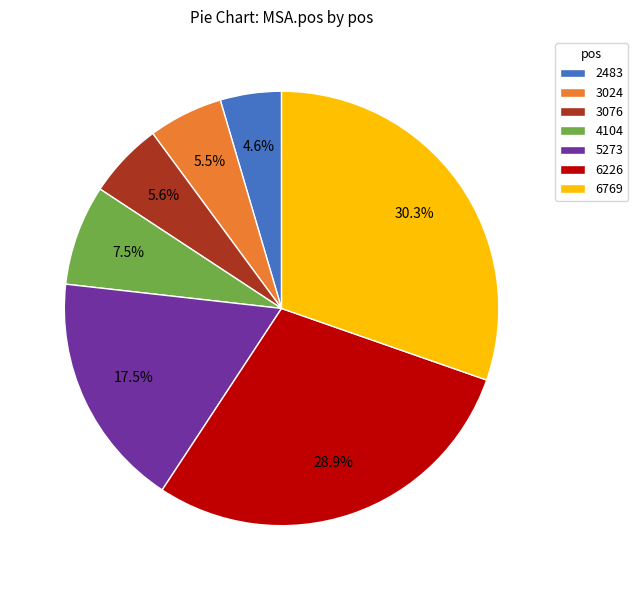

What percentage do 2483 and 5273 together represent?

22.1%